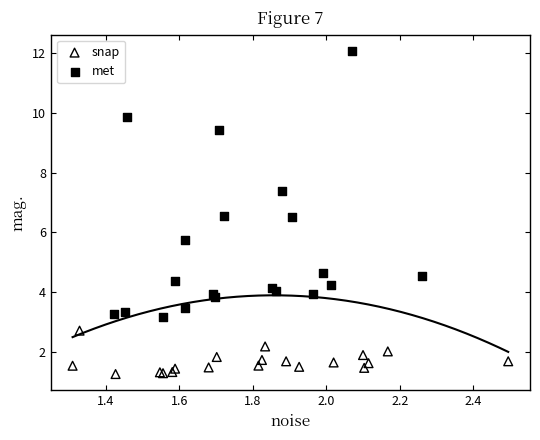

Which series has the largest Y range (max minus min)?

met